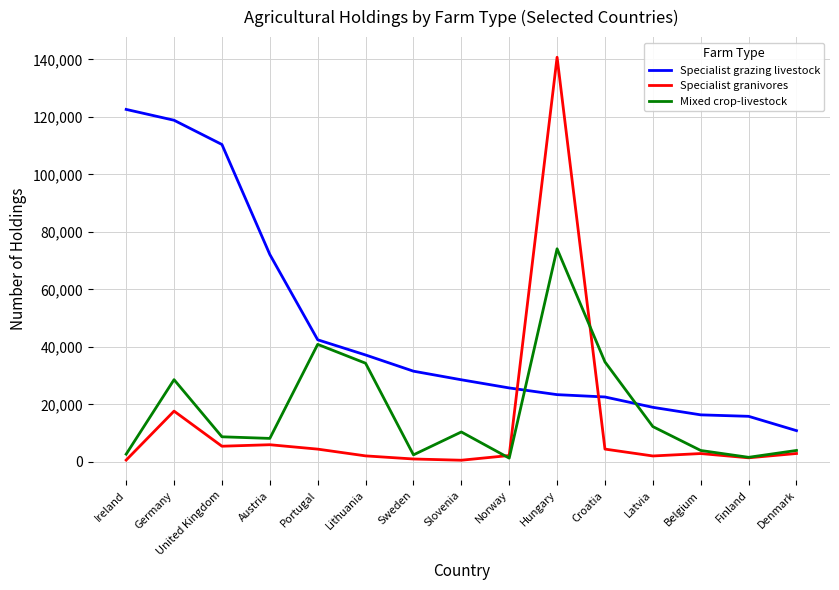

At which category is the sum across all series the highest?

Hungary